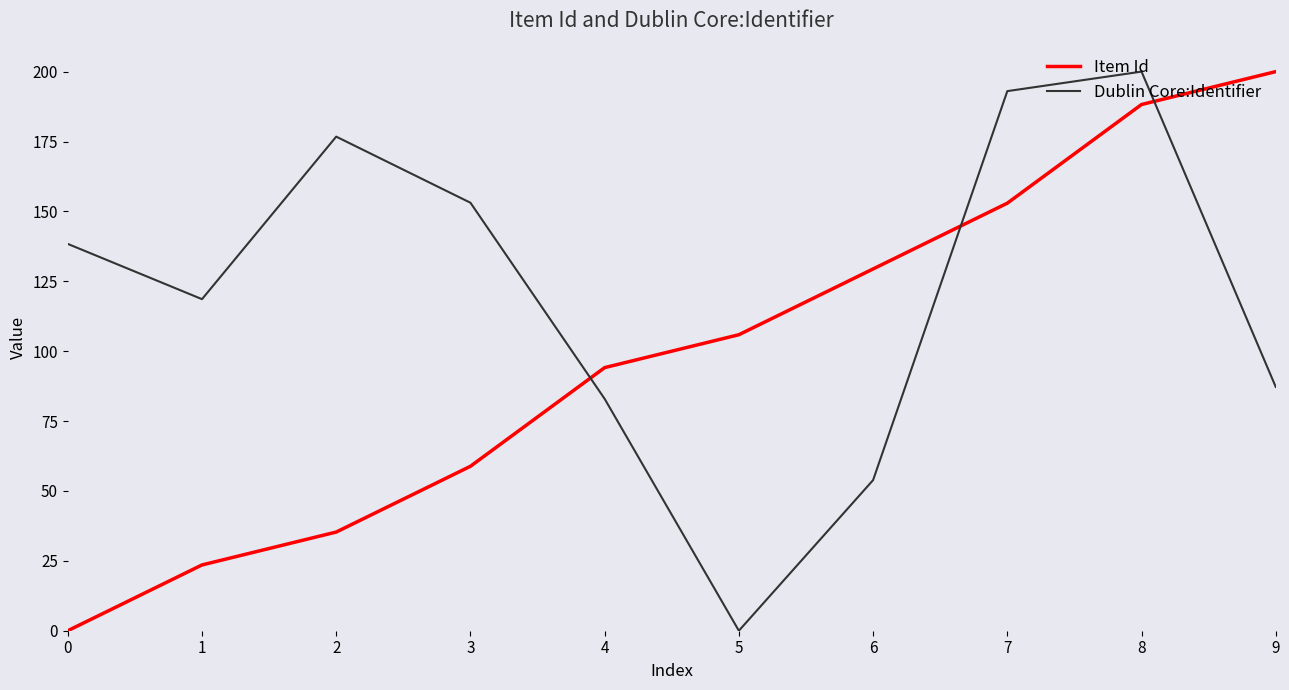

What is the difference between the highest and lowest values at 5?

105.9